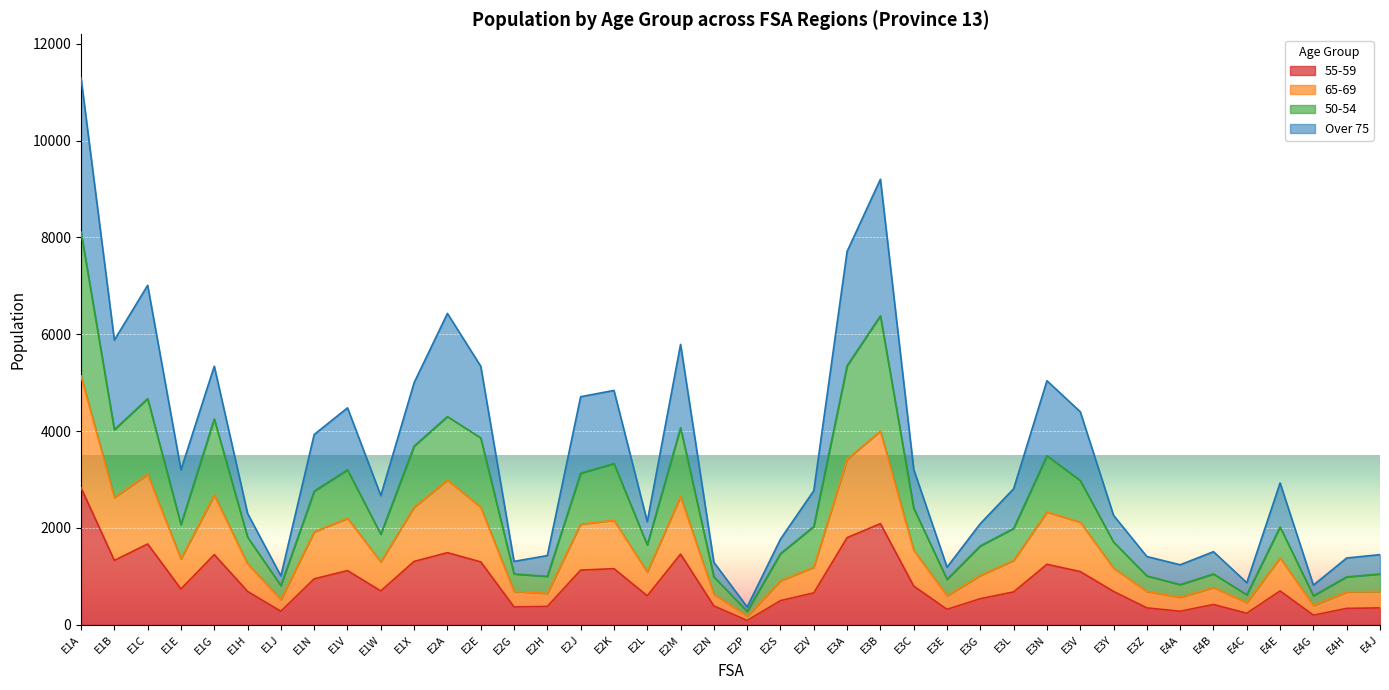

True or false: 65-69 and 55-59 intersect in this chart.

False